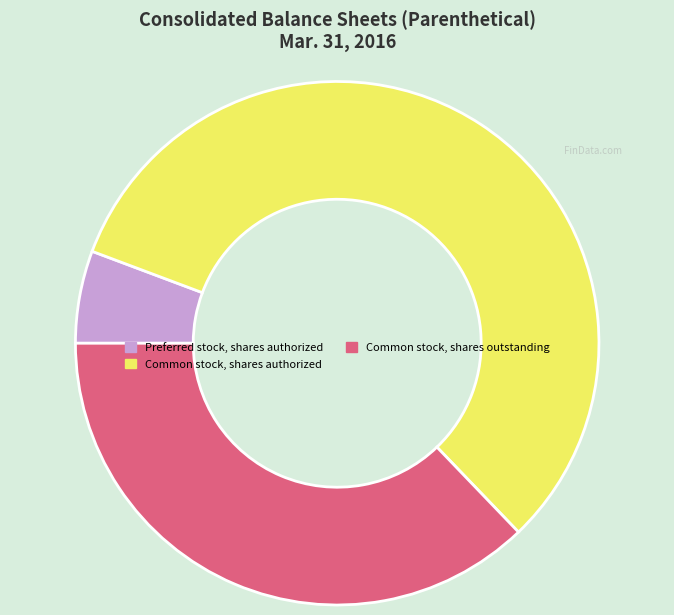

Is Common stock, shares authorized the majority of the pie?

Yes